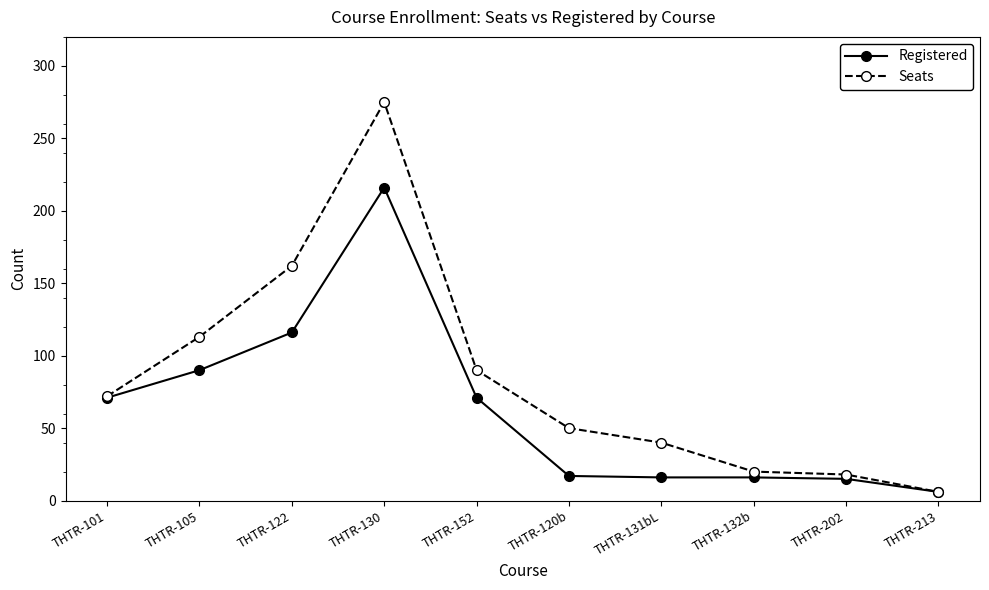

Does the chart have visible grid lines?

No